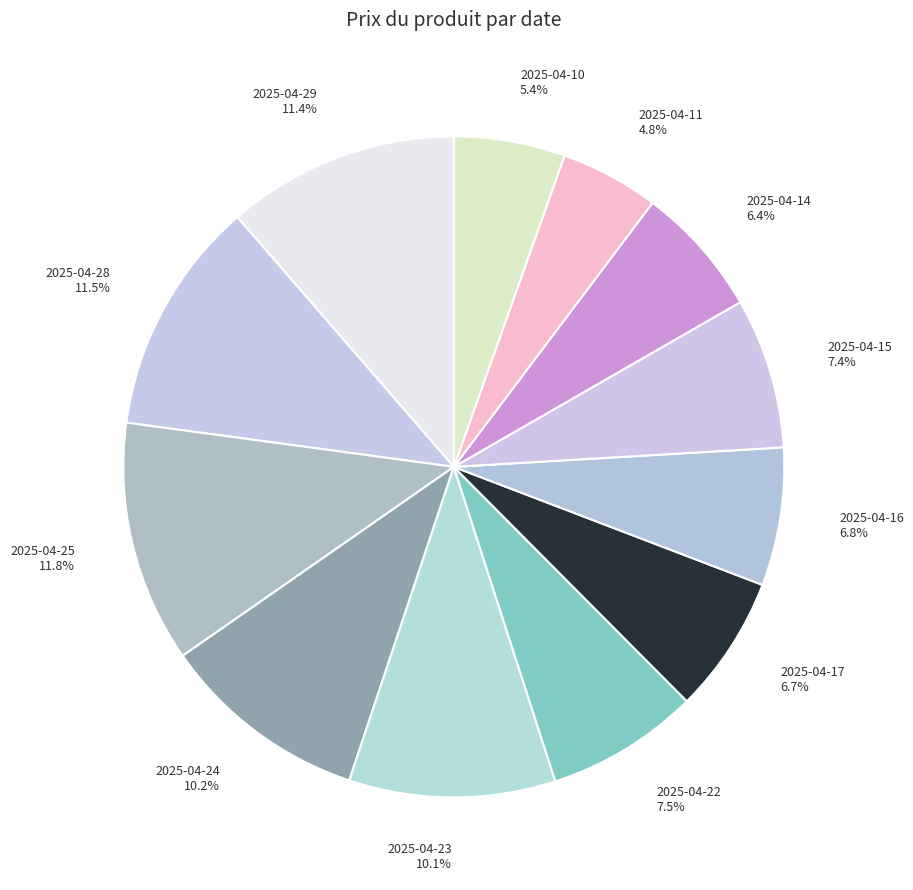

How many slices are in this pie chart?

12